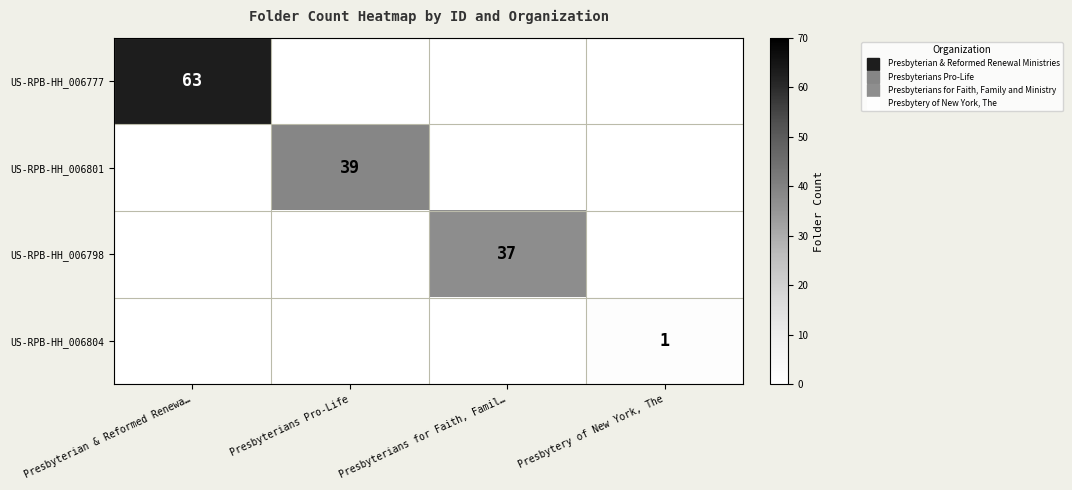

Between Presbyterian & Reformed Renewa… and Presbyterians Pro-Life, which series saw the biggest shift?

US-RPB-HH_006777